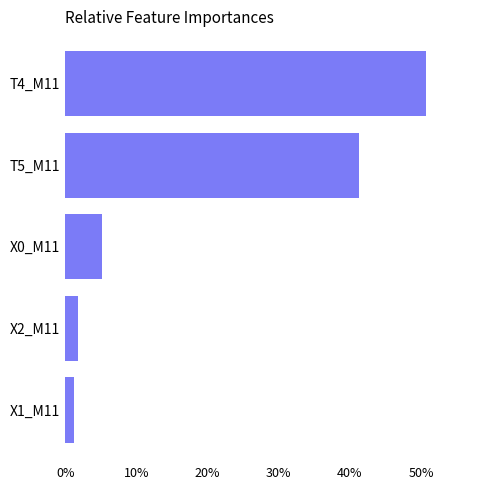

At which label is the value closest to 25?

T5_M11